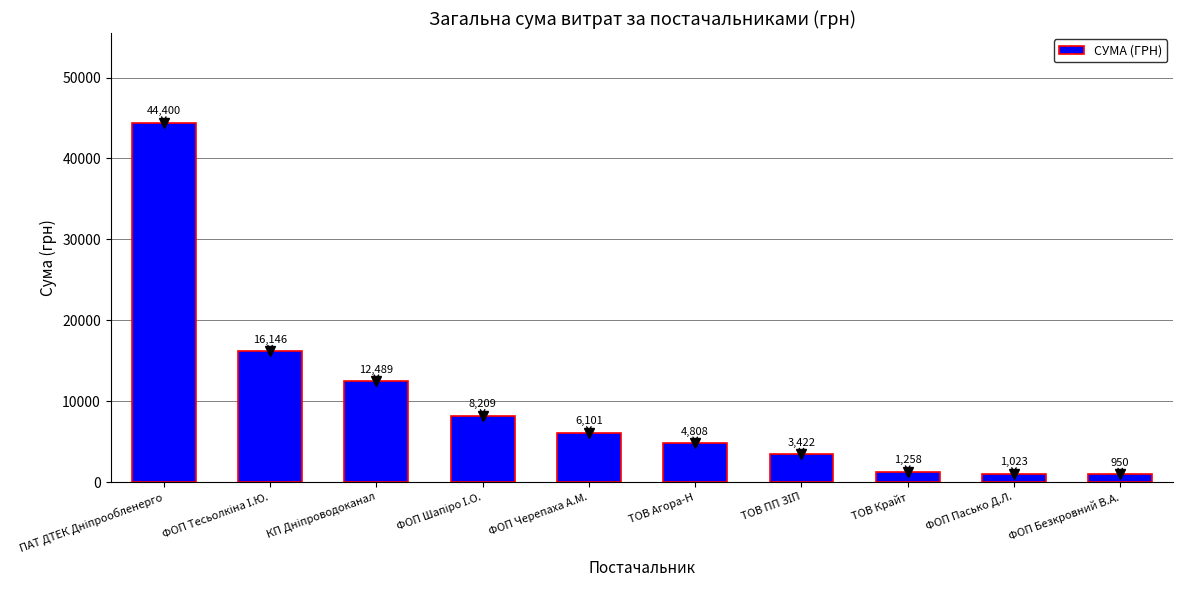

How many values are below 6100?

5